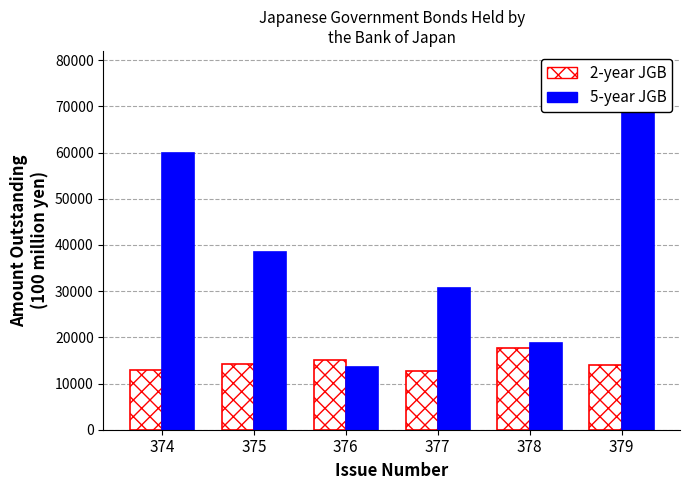

Is the value of 5-year JGB at 375 greater than the value of 2-year JGB at 376?

Yes